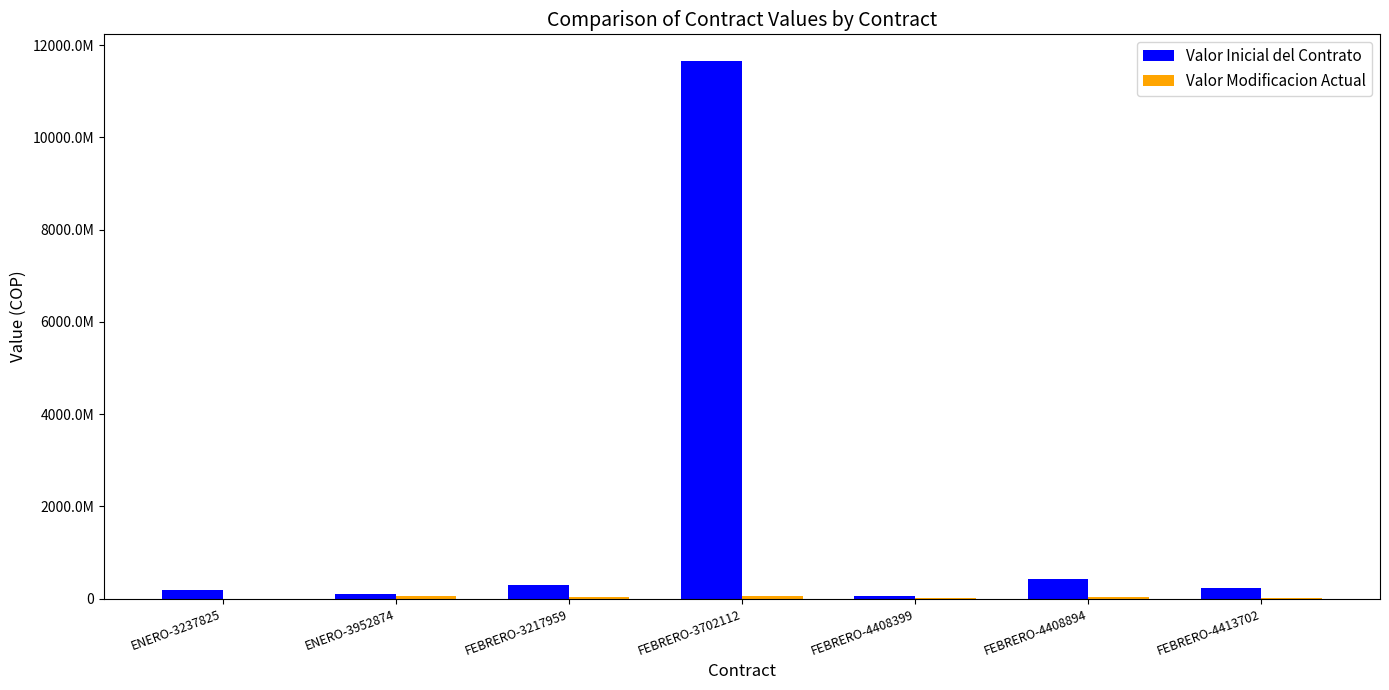

List the labels in order of Valor Inicial del Contrato value, smallest first.

FEBRERO-4408399, ENERO-3952874, ENERO-3237825, FEBRERO-4413702, FEBRERO-3217959, FEBRERO-4408894, FEBRERO-3702112